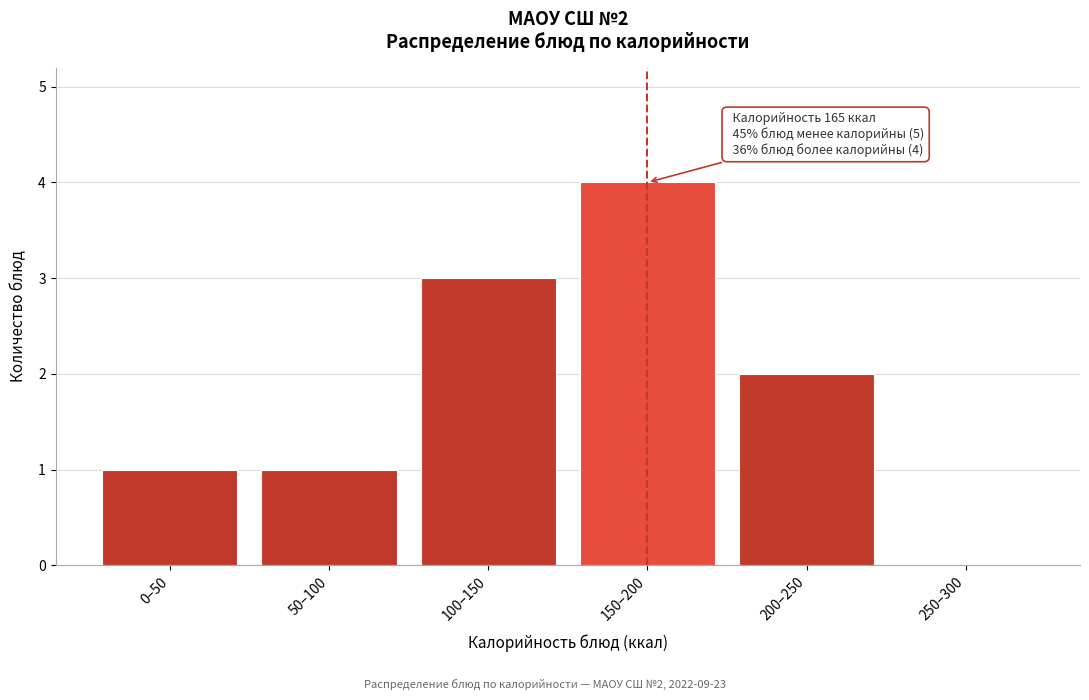

Reading right to left, list all the values displayed in this chart.

250–300=0	200–250=2	150–200=4	100–150=3	50–100=1	0–50=1